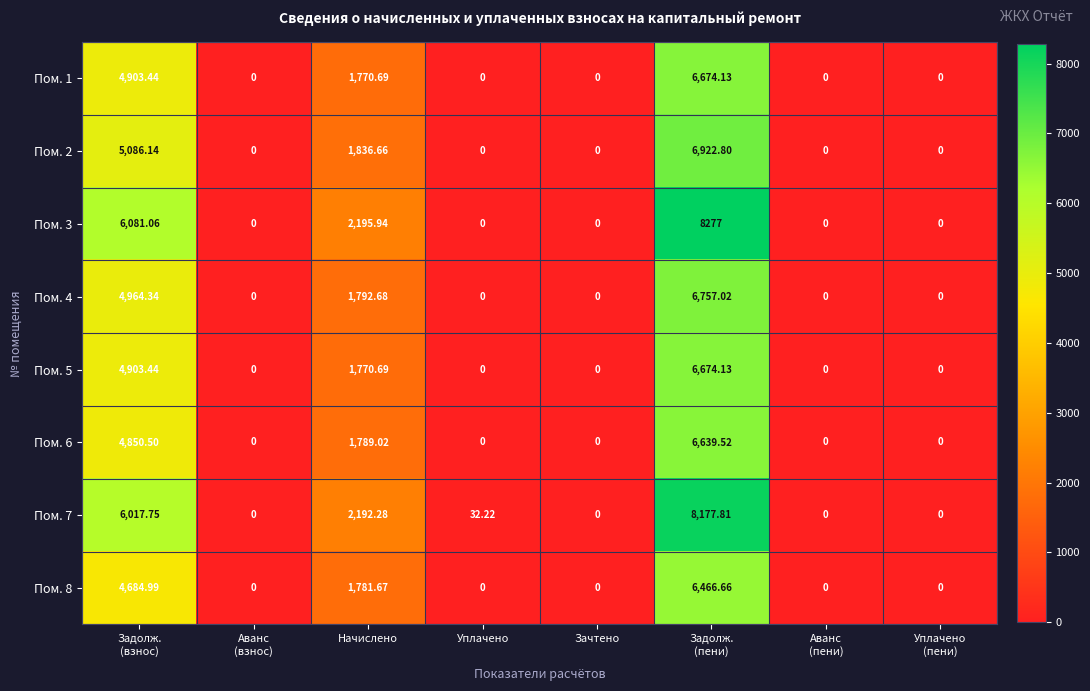

Where is Пом. 1 nearest to the value 3337?

Начислено